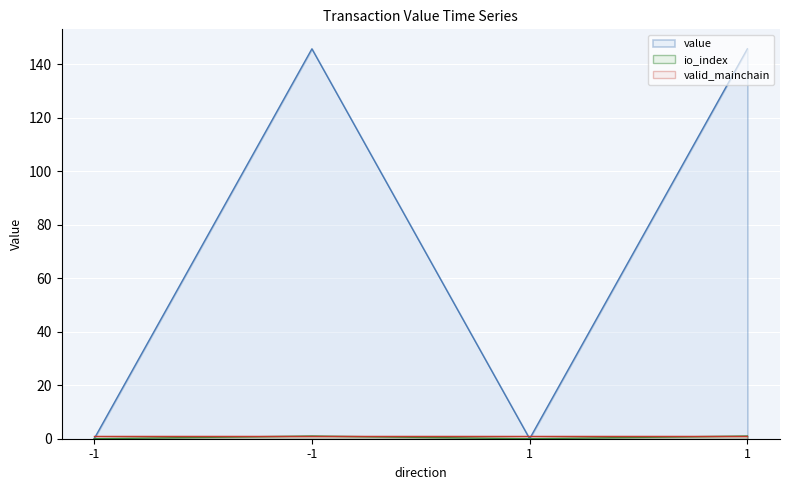

True or false: value has more than 0 points higher than both neighbors.

True